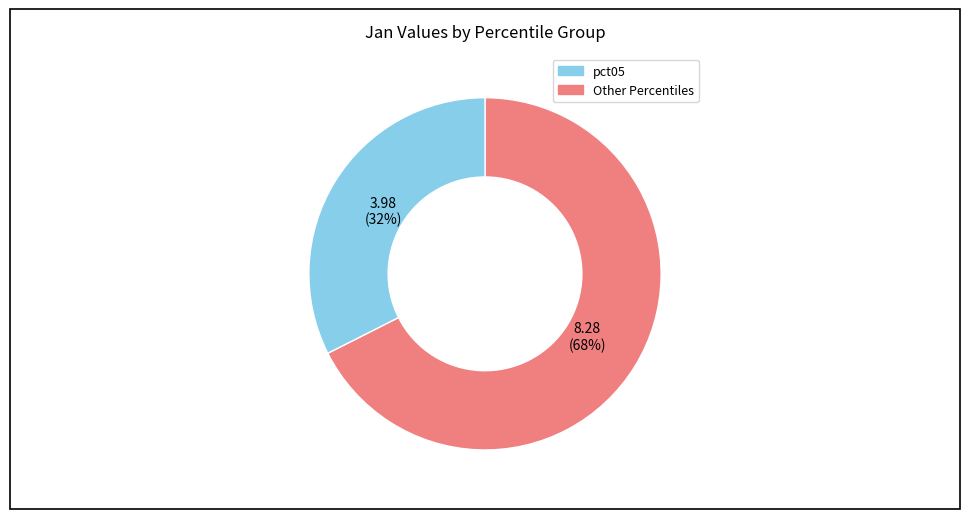

Does any single category account for the majority?

Yes